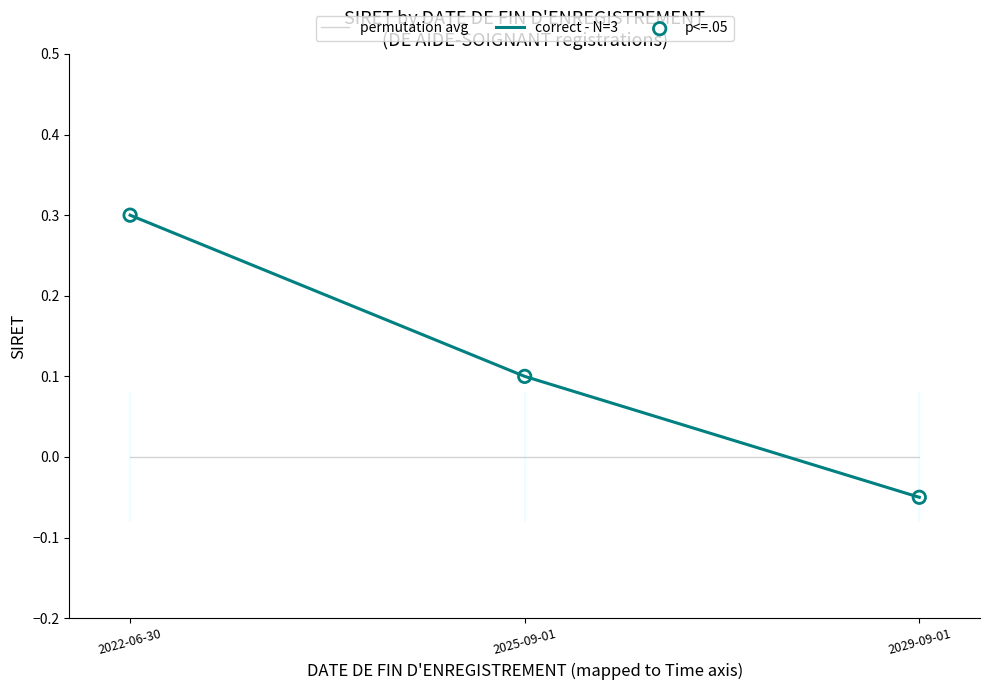

At which category is the sum across all series the highest?

2022-06-30